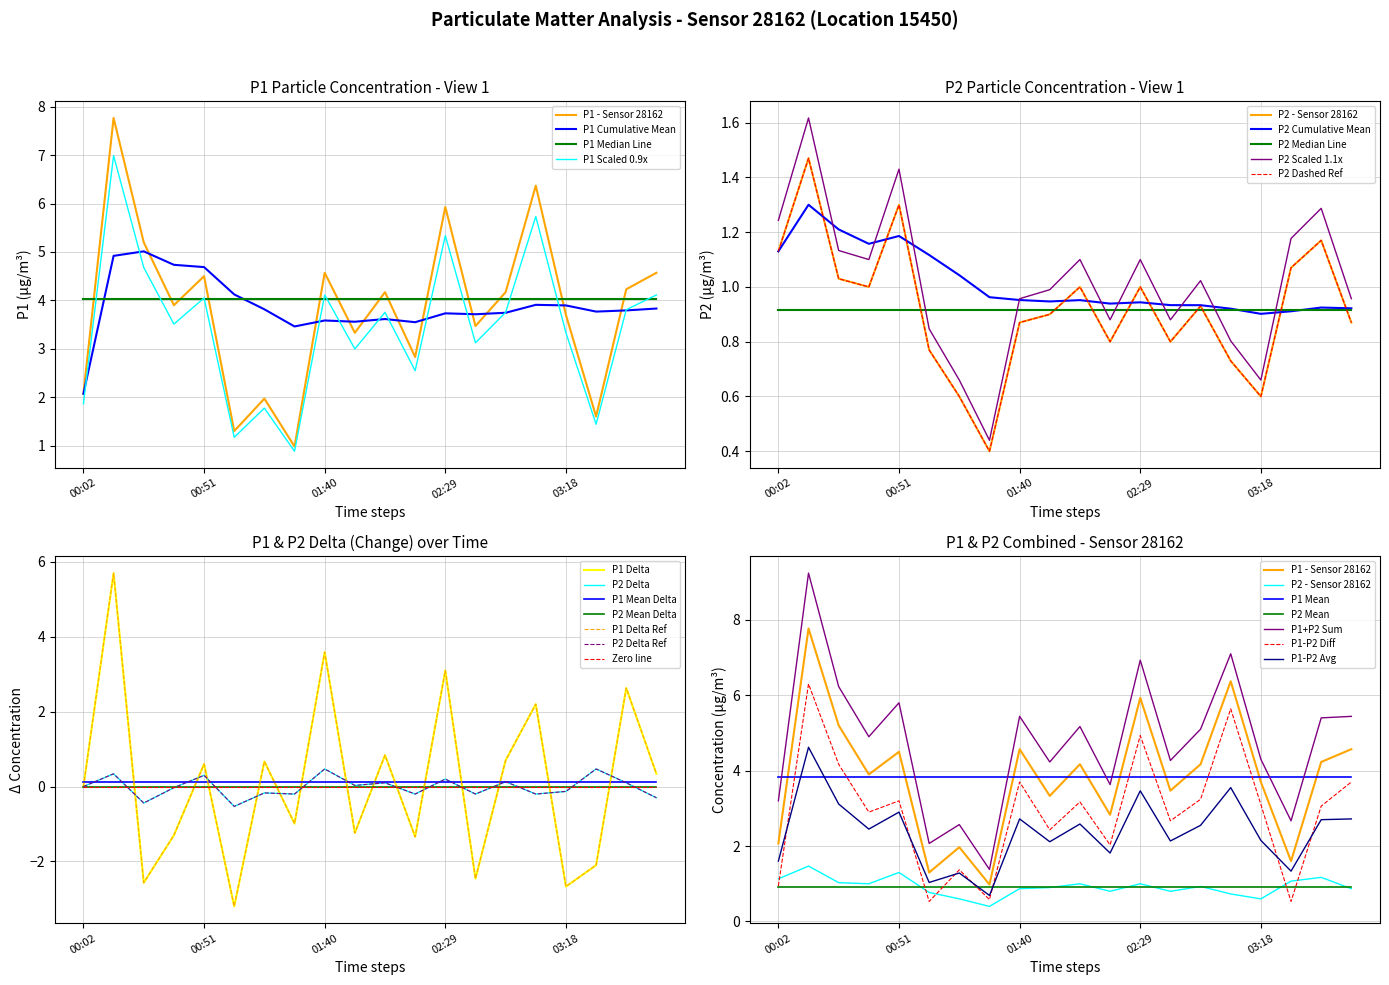

What is the label of the 10th point from the right?

02:05